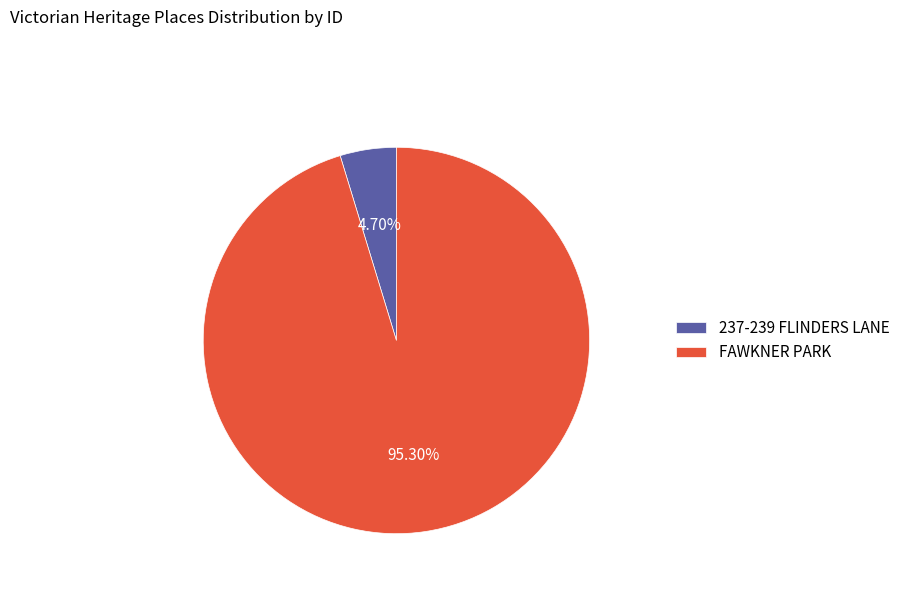

Which category has the smallest portion of the pie?

237-239 FLINDERS LANE